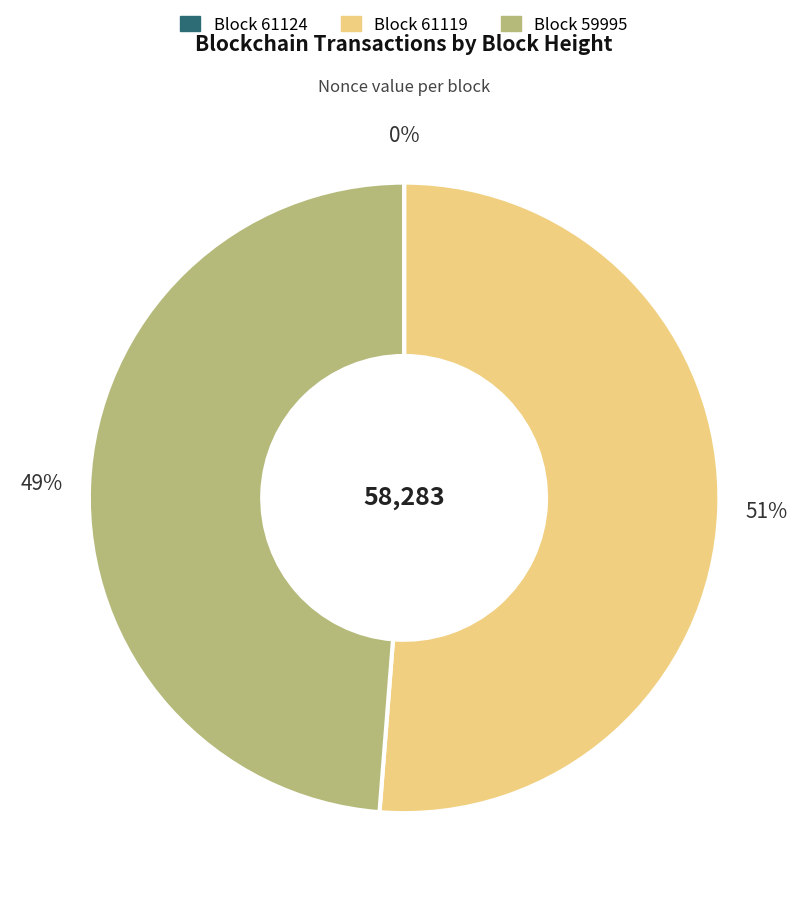

To the nearest percent, what is the difference between the largest and smallest slice percentages?

51%